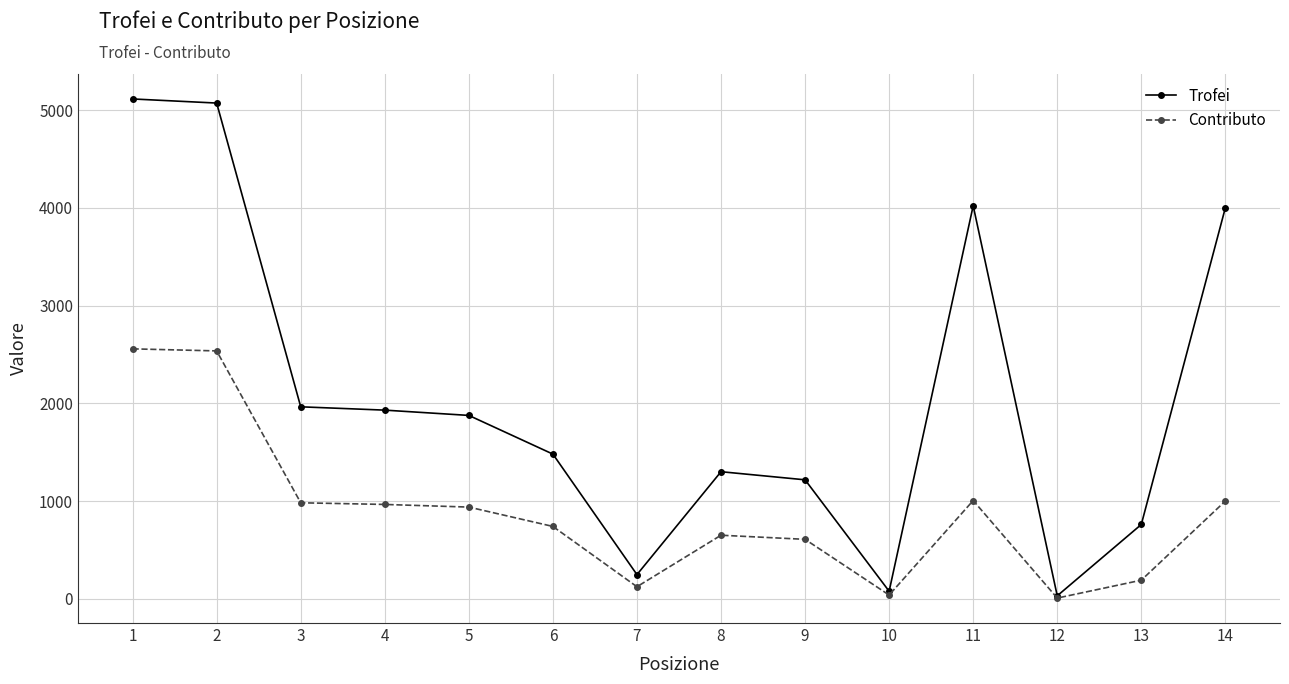

At which label does Trofei first exceed 1876?

1